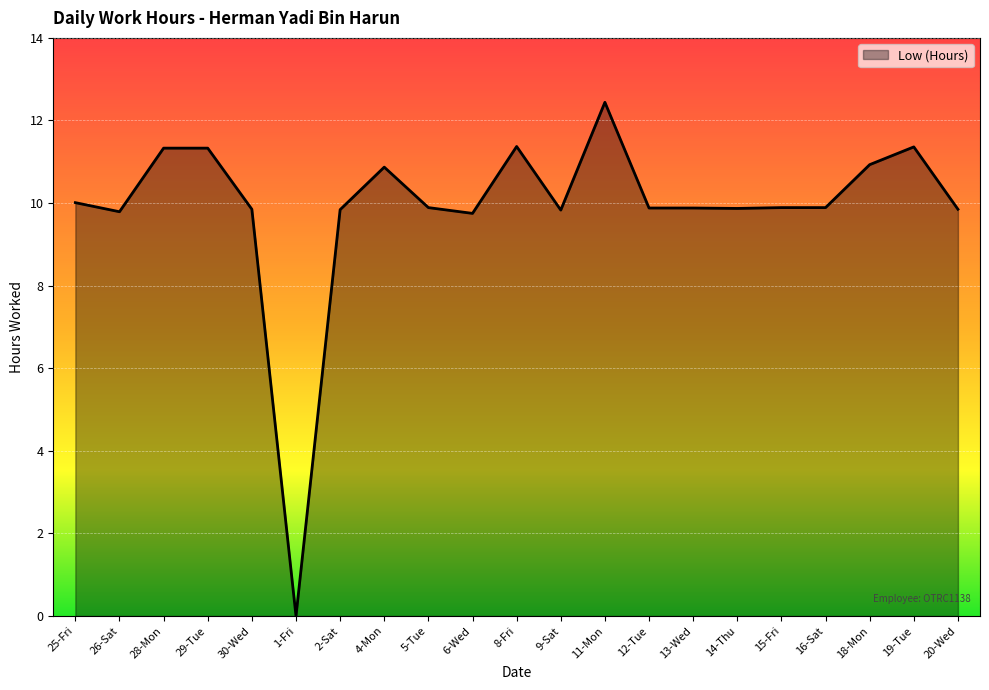

What position from the left is 25-Fri?

1